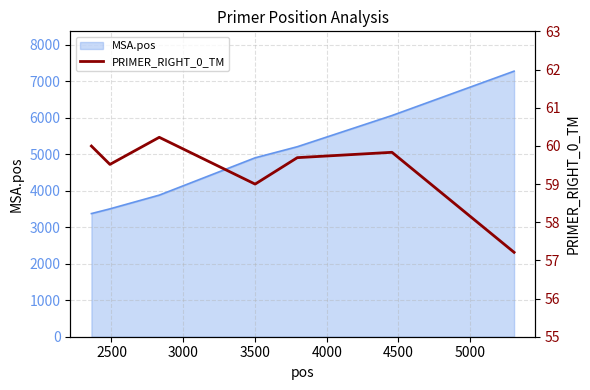

Is it true that the value at 2000 is 30.8?

False